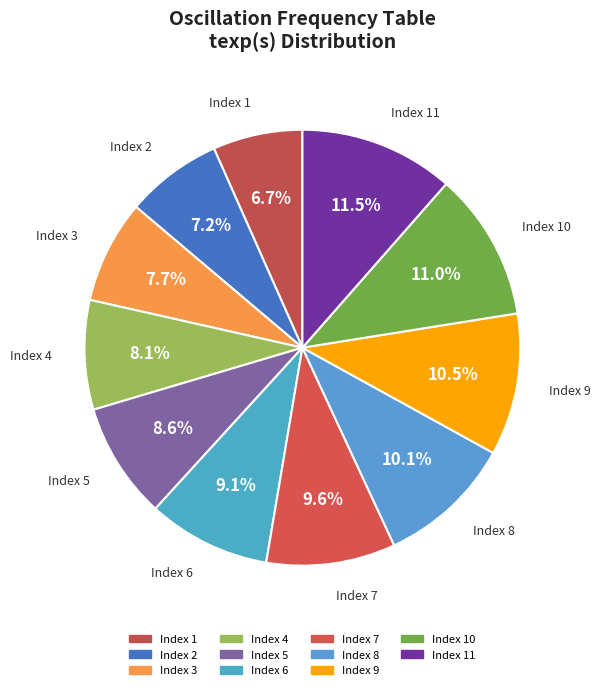

What is the largest slice in the pie chart?

11